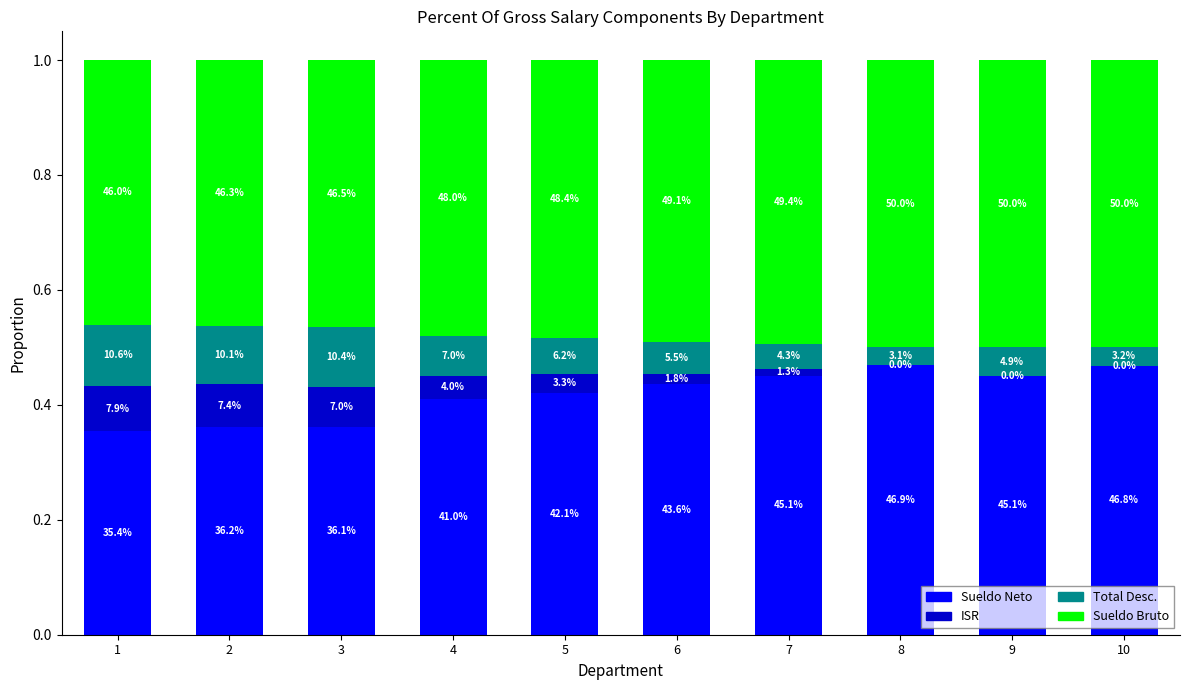

What are all the series names shown in the legend?

Sueldo Neto, ISR, Total Desc., Sueldo Bruto